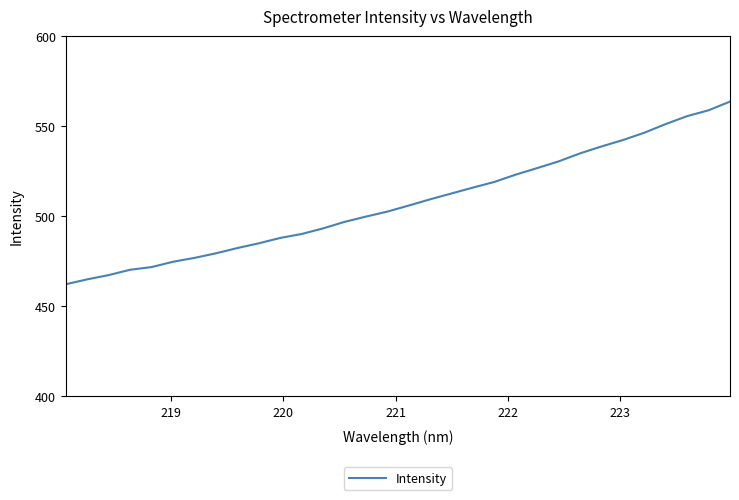

What is the sum of all values?

16235.3